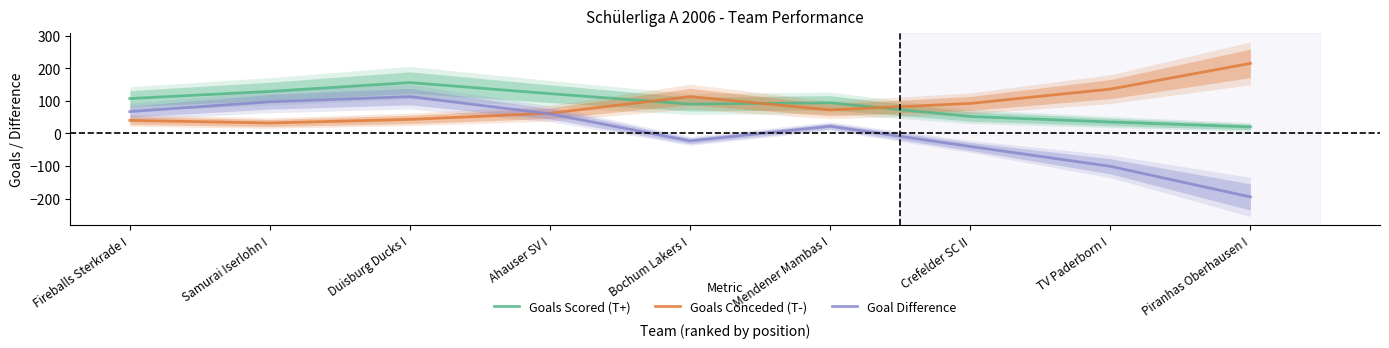

How many data points in Goal Difference are above 22?

4